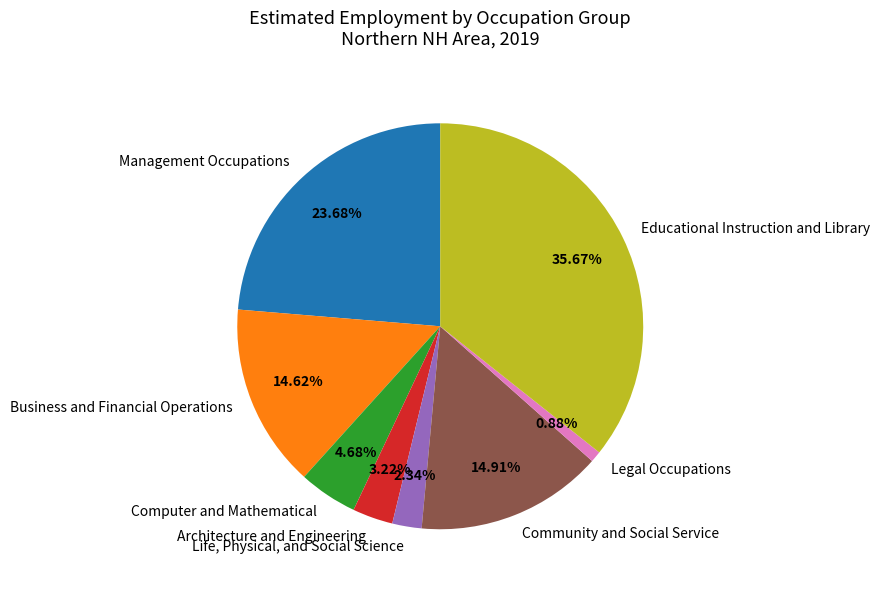

Does Business and Financial Operations represent more than half of the total?

No